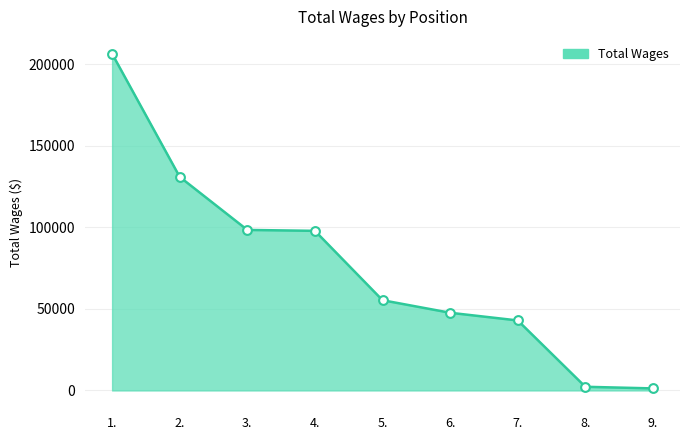

Approximately how many times larger is the value at 4. compared to 6.?

2.1